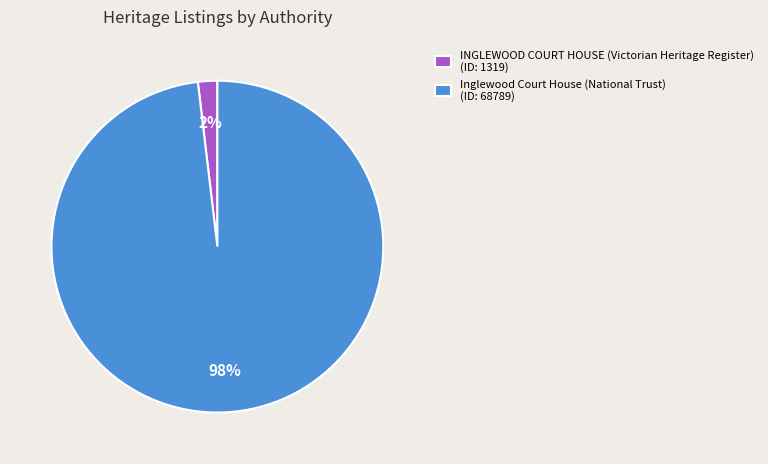

Which slice is the largest?

Inglewood Court House (National Trust)